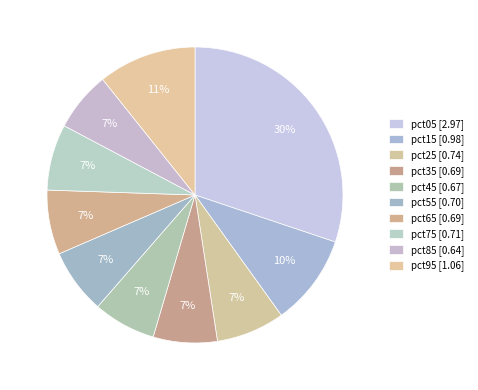

Does pct65 account for over 50% of the chart?

No